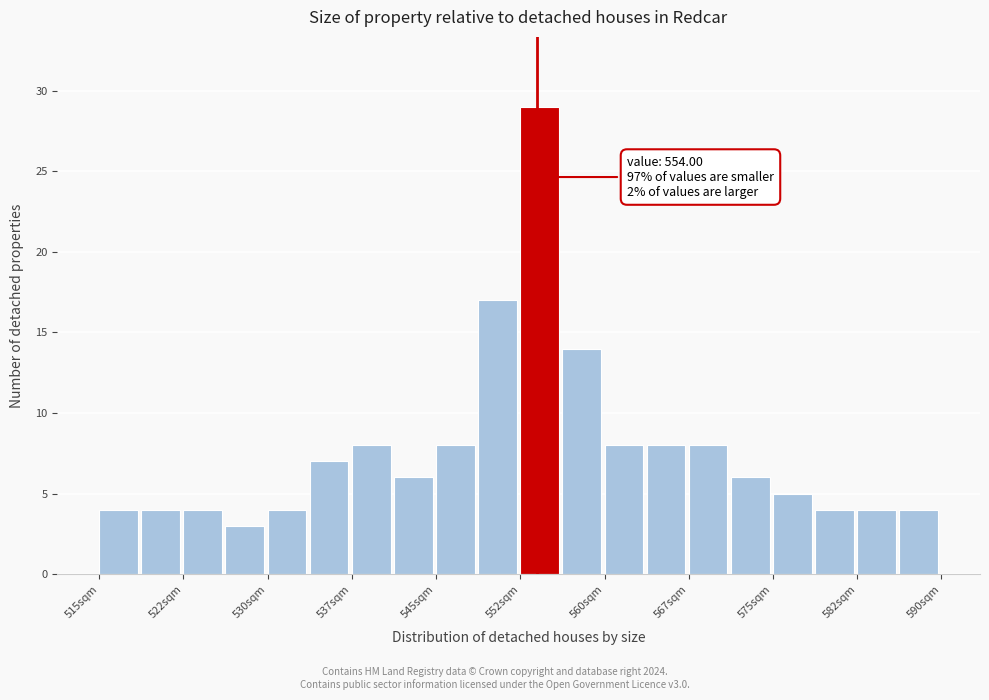

Read against the x-axis, roughly where is the centre of the tallest bar?

554